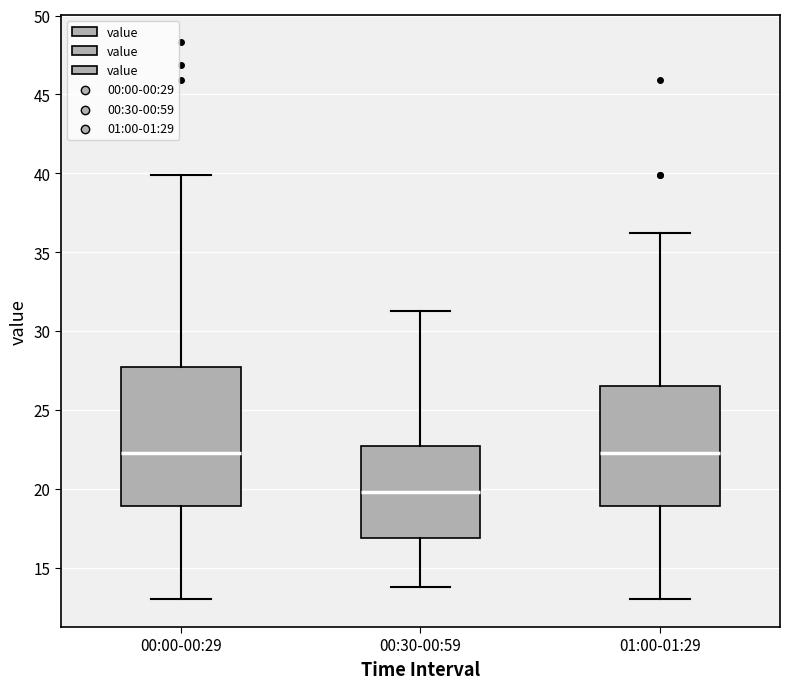

Comparing the boxes themselves (not the whiskers), which one is the tallest?

00:00-00:29